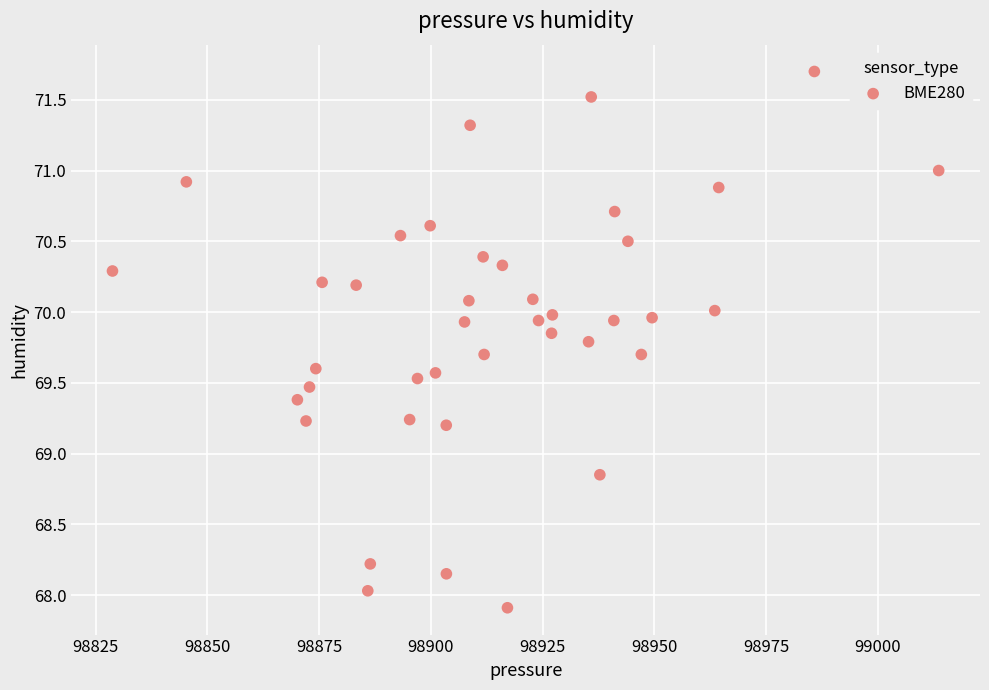

What is the range of Y values (max minus min)?

3.8